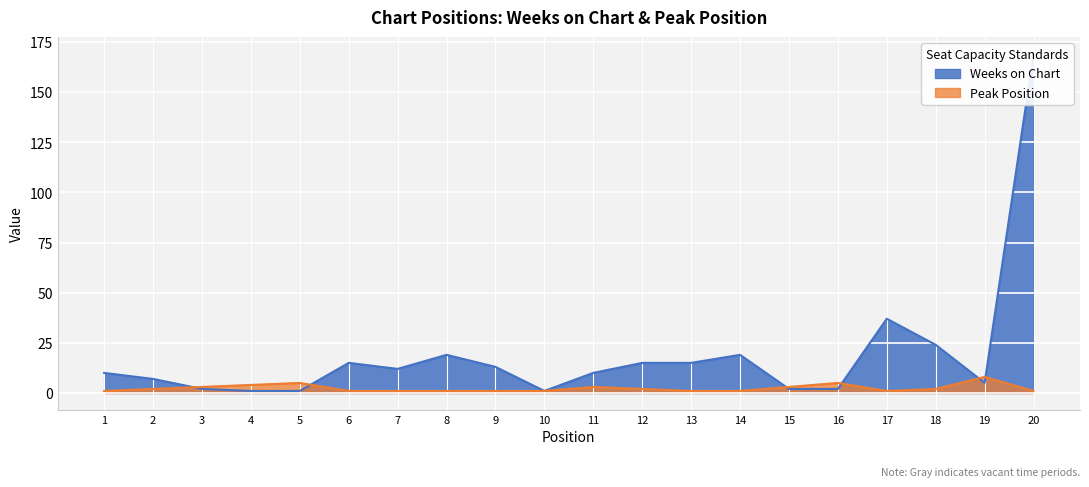

Which category has the highest value across all series?

20